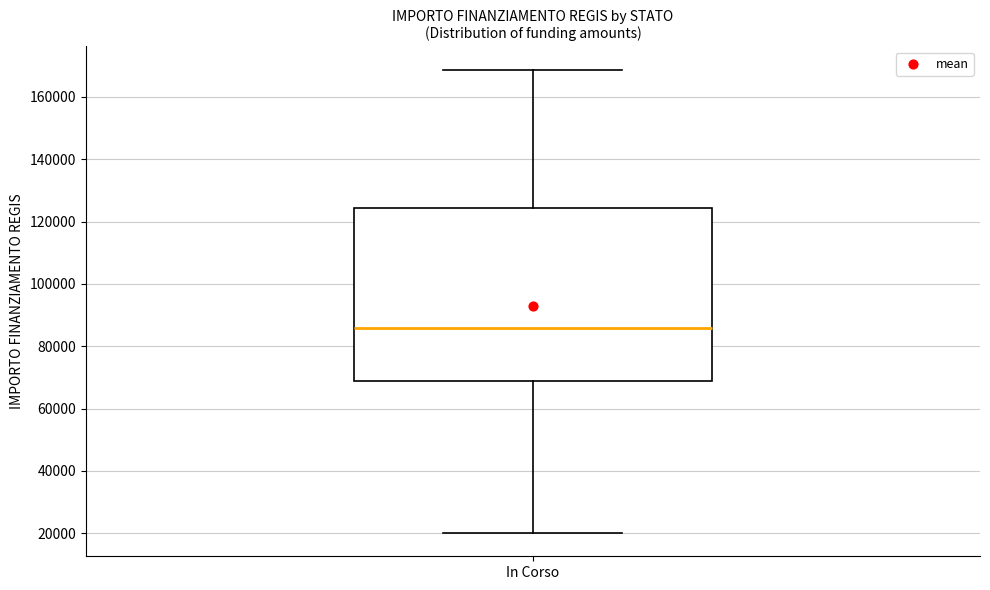

Where does the lower whisker of the box for In Corso end on the y-axis? The values are not printed on the chart, so give them approximately, as read against the axis.

20000